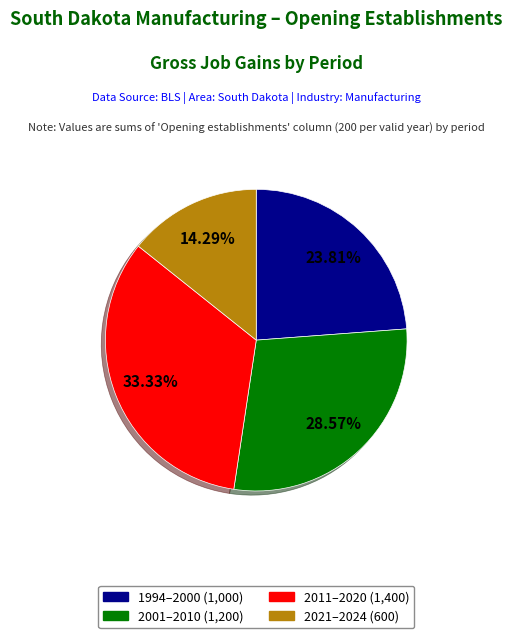

Is there a majority slice in this chart?

No